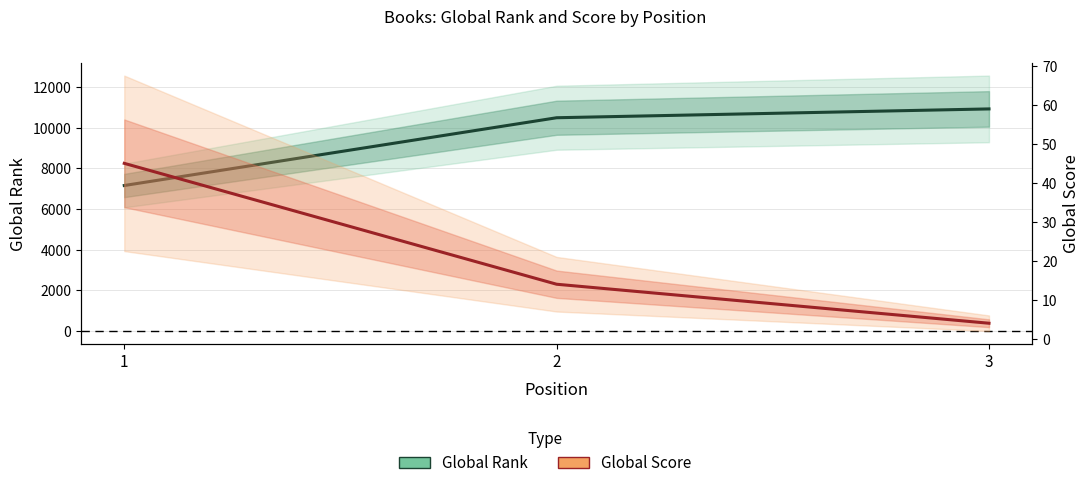

List the series in order of their overall mean, lowest first.

Global Score, Global Rank